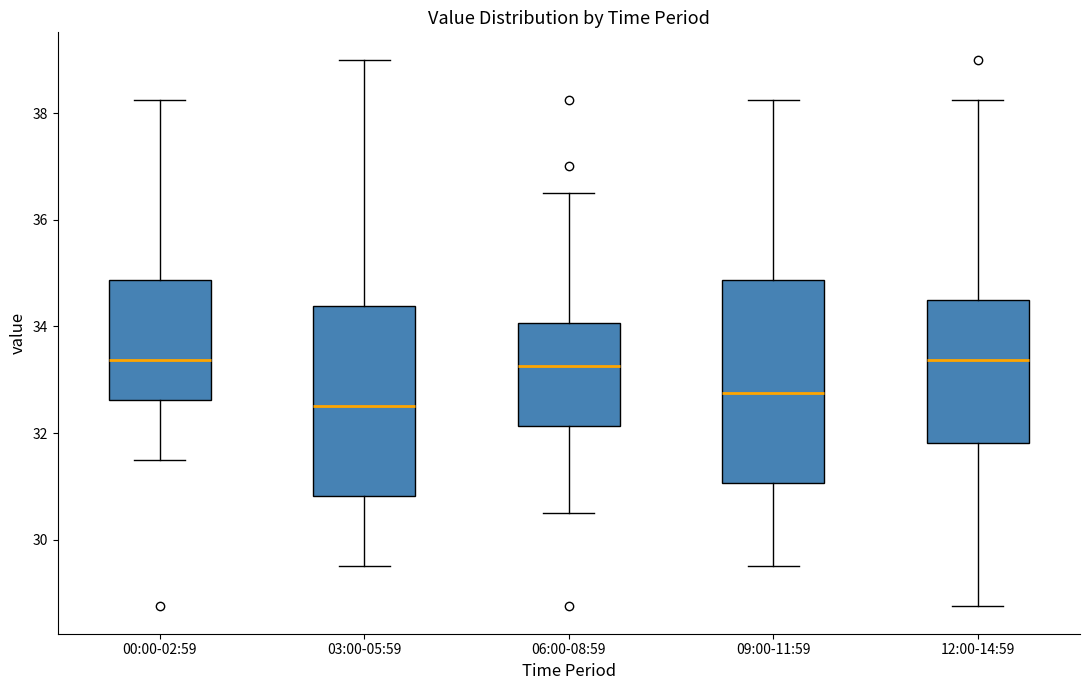

Where is the lower edge of the box for 00:00-02:59 on the y-axis? The values are not printed on the chart, so give them approximately, as read against the axis.

32.6